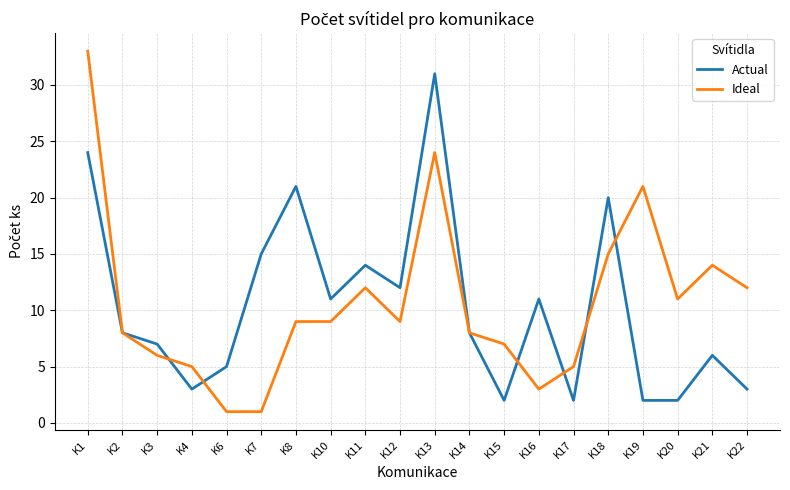

At K15, list the series in order from largest to smallest.

Ideal, Actual